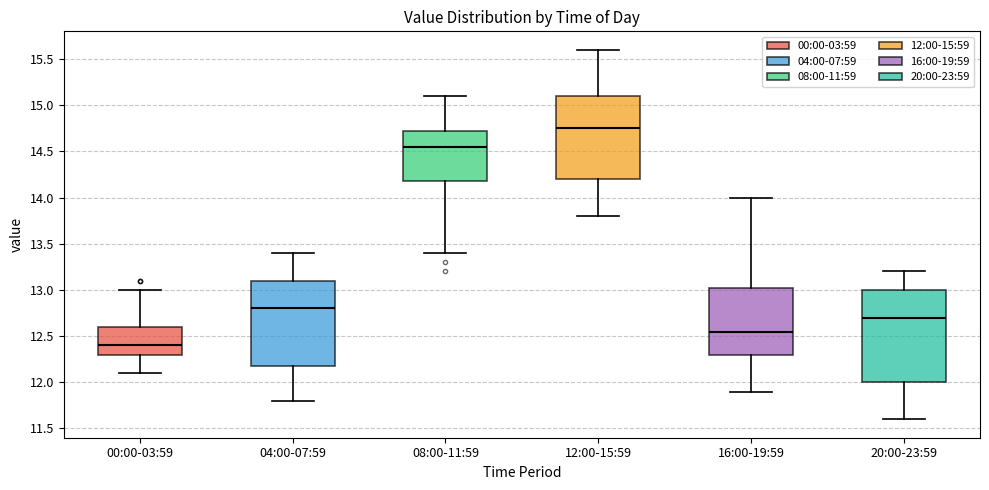

Where does the median line of the box for 16:00-19:59 sit on the y-axis? The values are not printed on the chart, so give them approximately, as read against the axis.

12.55